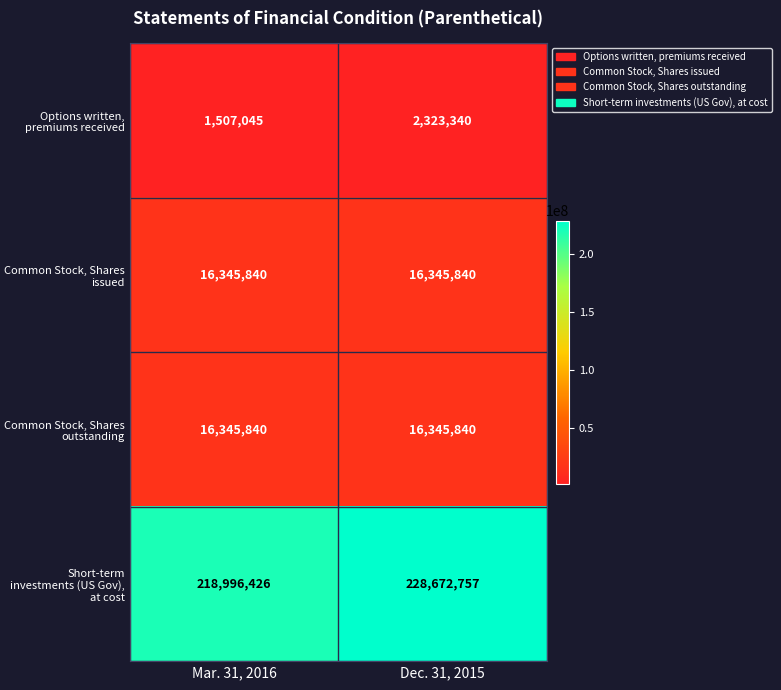

Which label corresponds to the smallest value in the chart?

Mar. 31, 2016